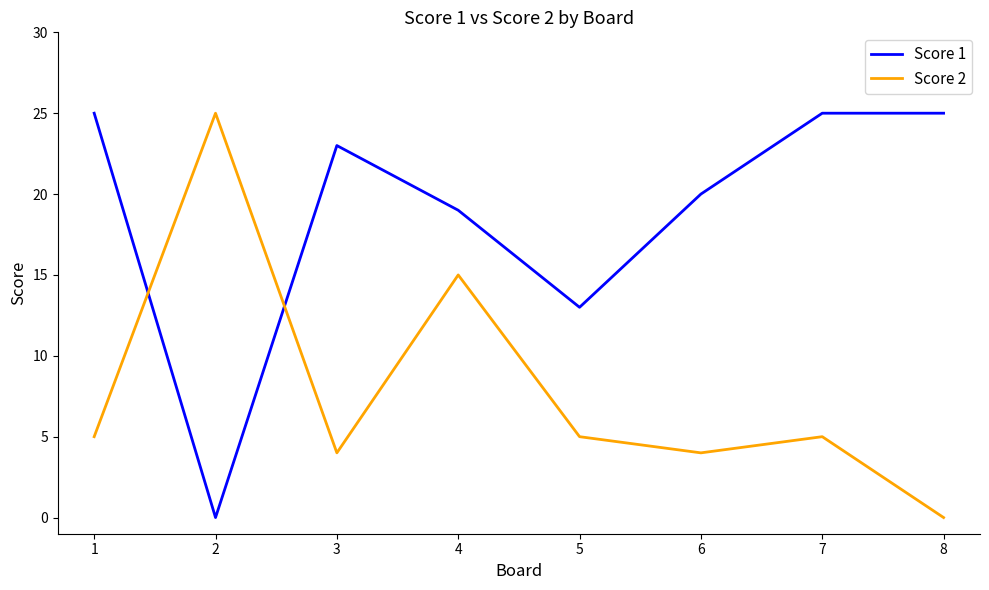

At 3, list the series in order from smallest to largest.

Score 2, Score 1